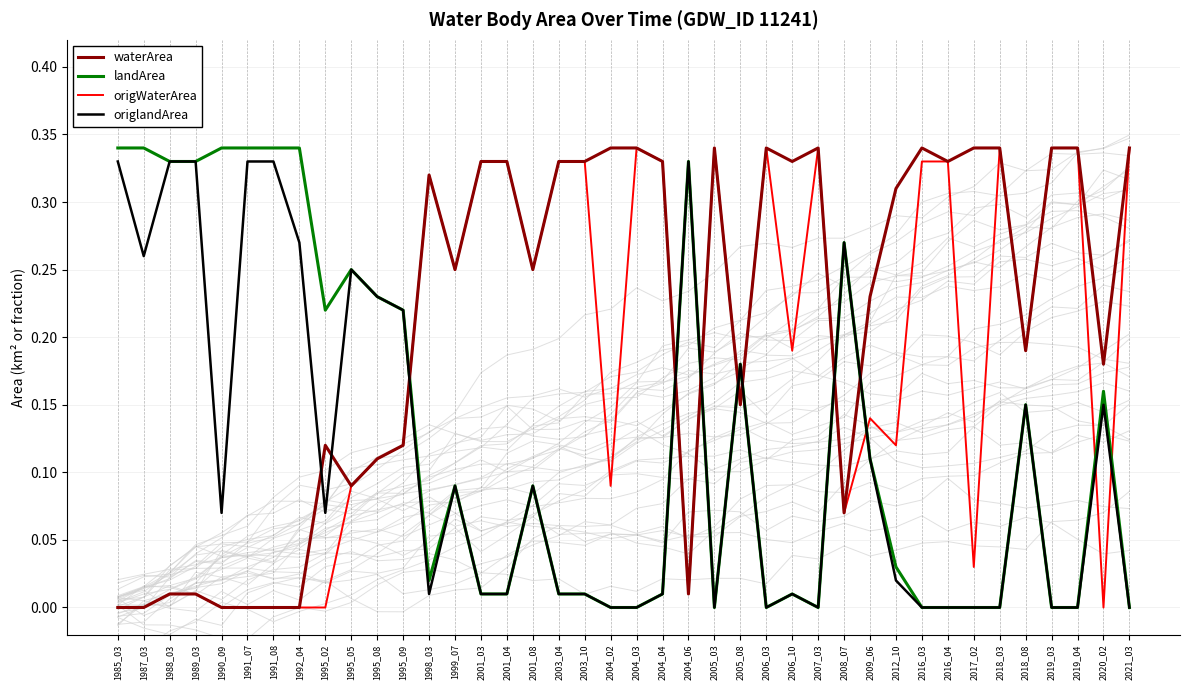

Reading right to left, transcribe all the data shown in this chart.

waterArea: 2021_03=0.3	2020_02=0.2	2019_04=0.3	2019_03=0.3	2018_08=0.2	2018_03=0.3	2017_02=0.3	2016_04=0.3	2016_03=0.3	2012_10=0.3	2009_06=0.2	2008_07=0.1	2007_03=0.3	2006_10=0.3	2006_03=0.3	2005_08=0.1	2005_03=0.3	2004_06=0.0	2004_04=0.3	2004_03=0.3	2004_02=0.3	2003_10=0.3	2003_04=0.3	2001_08=0.2	2001_04=0.3	2001_03=0.3	1999_07=0.2	1998_03=0.3	1995_09=0.1	1995_08=0.1	1995_05=0.1	1995_02=0.1	1992_04=0.0	1991_08=0.0	1991_07=0.0	1990_09=0.0	1989_03=0.0	1988_03=0.0	1987_03=0.0	1985_03=0.0
landArea: 2021_03=0.0	2020_02=0.2	2019_04=0.0	2019_03=0.0	2018_08=0.1	2018_03=0.0	2017_02=0.0	2016_04=0.0	2016_03=0.0	2012_10=0.0	2009_06=0.1	2008_07=0.3	2007_03=0.0	2006_10=0.0	2006_03=0.0	2005_08=0.2	2005_03=0.0	2004_06=0.3	2004_04=0.0	2004_03=0.0	2004_02=0.0	2003_10=0.0	2003_04=0.0	2001_08=0.1	2001_04=0.0	2001_03=0.0	1999_07=0.1	1998_03=0.0	1995_09=0.2	1995_08=0.2	1995_05=0.2	1995_02=0.2	1992_04=0.3	1991_08=0.3	1991_07=0.3	1990_09=0.3	1989_03=0.3	1988_03=0.3	1987_03=0.3	1985_03=0.3
origWaterArea: 2021_03=0.3	2020_02=0.0	2019_04=0.3	2019_03=0.3	2018_08=0.2	2018_03=0.3	2017_02=0.0	2016_04=0.3	2016_03=0.3	2012_10=0.1	2009_06=0.1	2008_07=0.1	2007_03=0.3	2006_10=0.2	2006_03=0.3	2005_08=0.1	2005_03=0.3	2004_06=0.0	2004_04=0.3	2004_03=0.3	2004_02=0.1	2003_10=0.3	2003_04=0.3	2001_08=0.2	2001_04=0.3	2001_03=0.3	1999_07=0.2	1998_03=0.3	1995_09=0.1	1995_08=0.1	1995_05=0.1	1995_02=0.0	1992_04=0.0	1991_08=0.0	1991_07=0.0	1990_09=0.0	1989_03=0.0	1988_03=0.0	1987_03=0.0	1985_03=0.0
origlandArea: 2021_03=0.0	2020_02=0.1	2019_04=0.0	2019_03=0.0	2018_08=0.1	2018_03=0.0	2017_02=0.0	2016_04=0.0	2016_03=0.0	2012_10=0.0	2009_06=0.1	2008_07=0.3	2007_03=0.0	2006_10=0.0	2006_03=0.0	2005_08=0.2	2005_03=0.0	2004_06=0.3	2004_04=0.0	2004_03=0.0	2004_02=0.0	2003_10=0.0	2003_04=0.0	2001_08=0.1	2001_04=0.0	2001_03=0.0	1999_07=0.1	1998_03=0.0	1995_09=0.2	1995_08=0.2	1995_05=0.2	1995_02=0.1	1992_04=0.3	1991_08=0.3	1991_07=0.3	1990_09=0.1	1989_03=0.3	1988_03=0.3	1987_03=0.3	1985_03=0.3